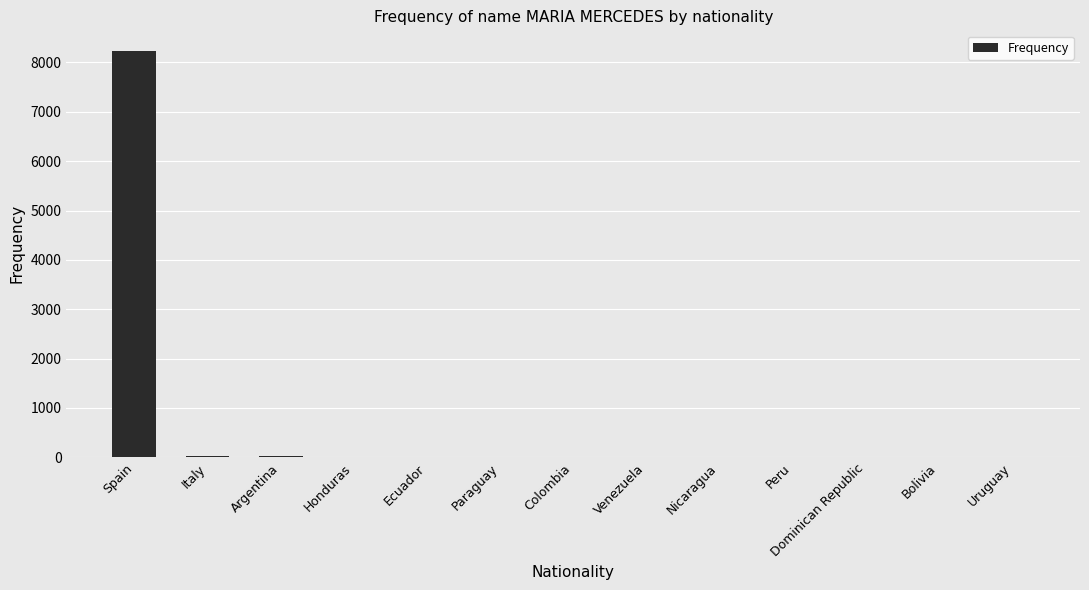

Which category has the highest value across all series?

Spain